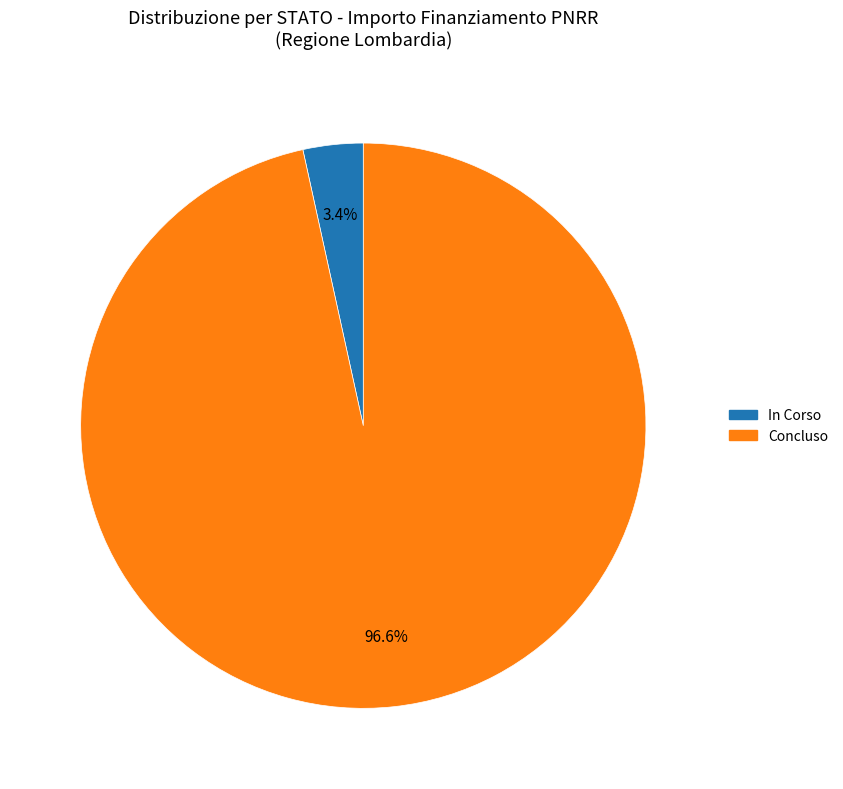

Rank the categories by value from lowest to highest.

In Corso, Concluso